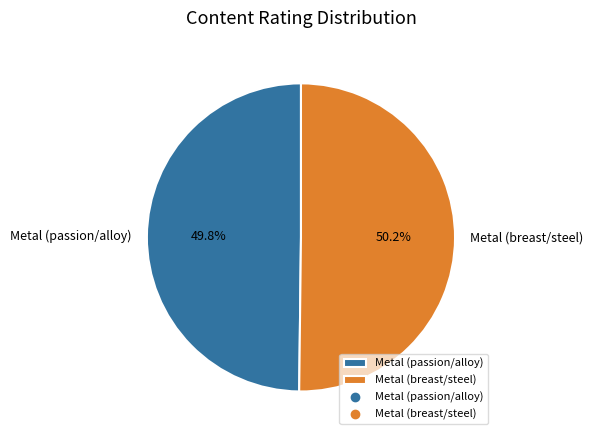

Does any single category account for the majority?

Yes